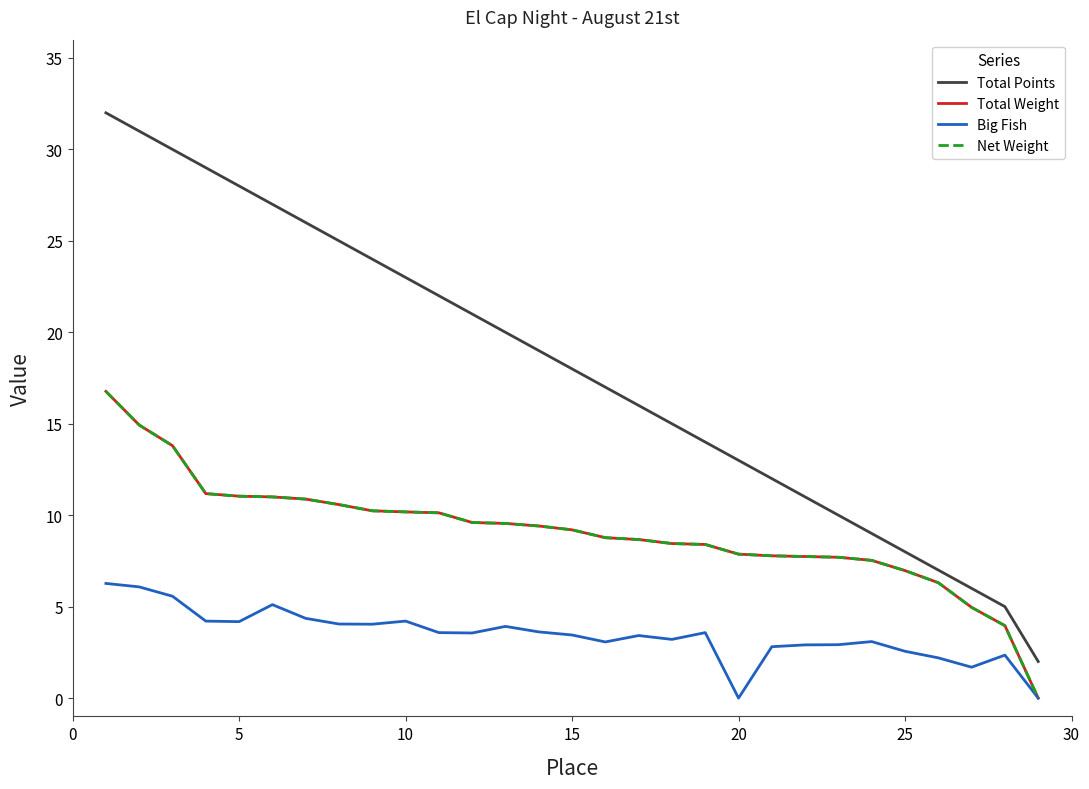

Is this an area chart (filled region under the line)?

No